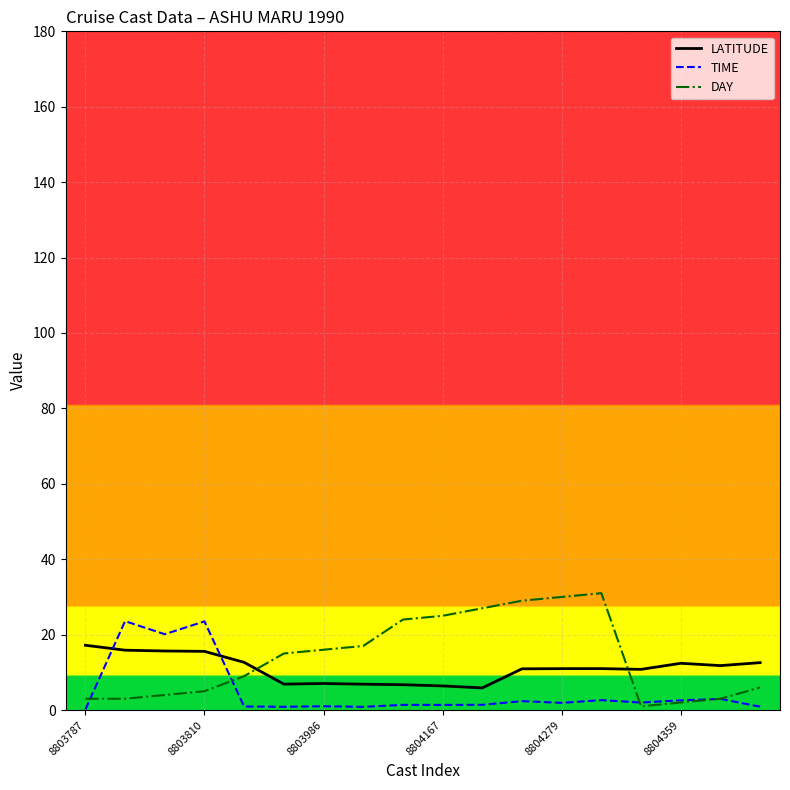

Which series ends up on top after the final intersection of LATITUDE and DAY?

LATITUDE